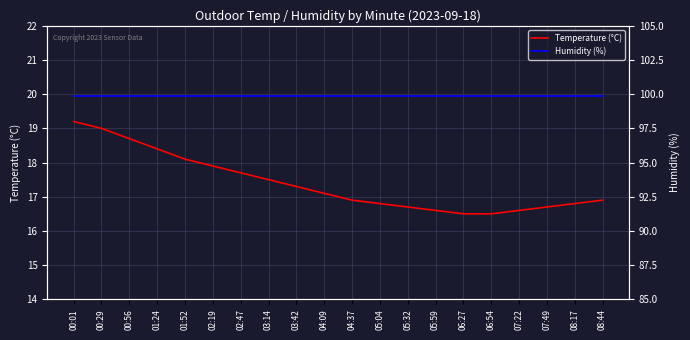

Rank the series by their average value, from lowest to highest.

Temperature (°C), Humidity (%)